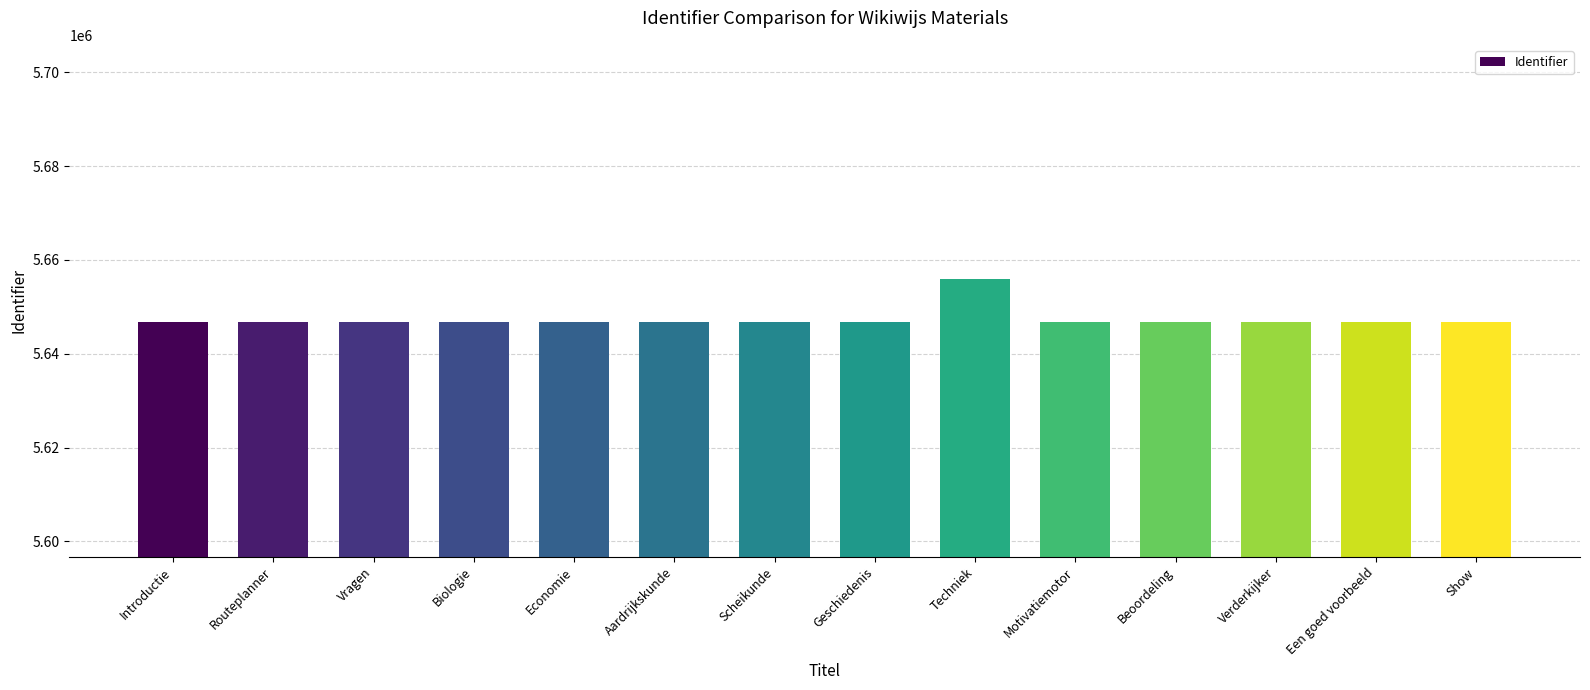

Which label corresponds to the largest value in the chart?

Techniek